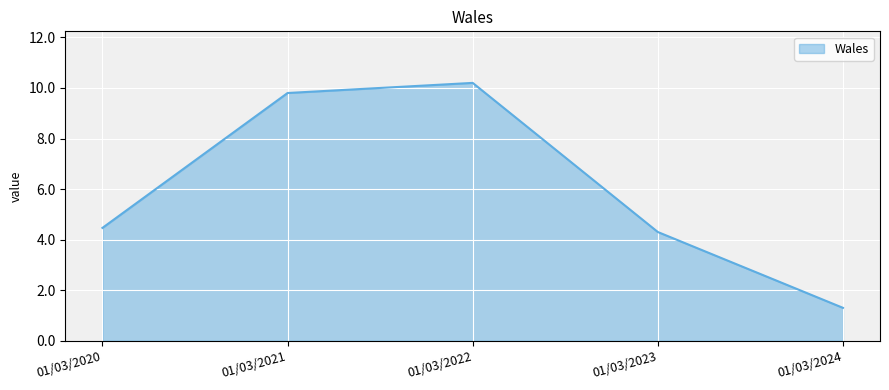

List the labels in order of value, largest first.

01/03/2022, 01/03/2021, 01/03/2020, 01/03/2023, 01/03/2024